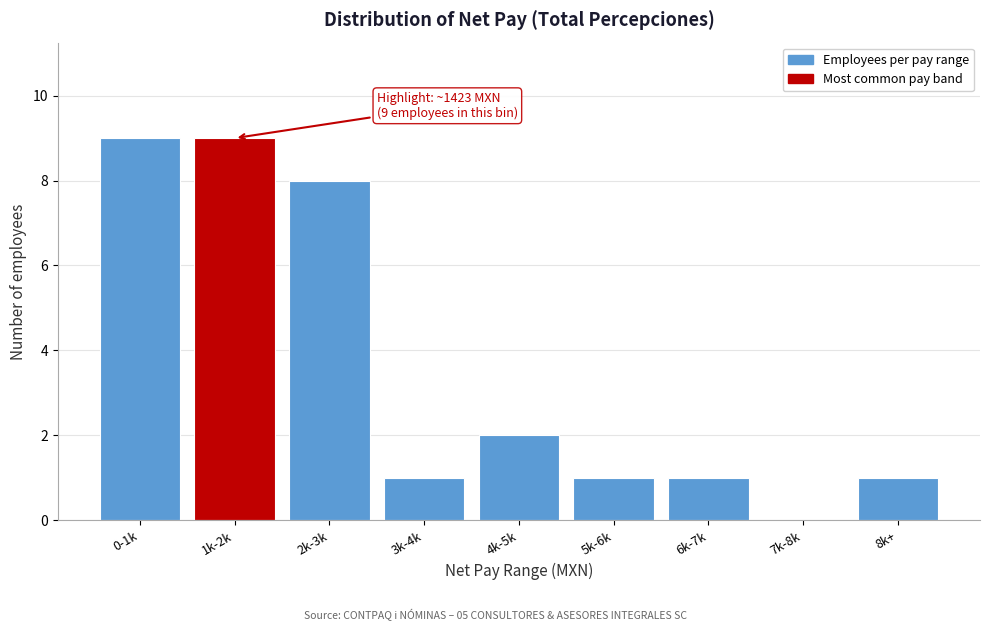

Reading left to right, transcribe all the data shown in this chart.

0-1k=9	1k-2k=9	2k-3k=8	3k-4k=1	4k-5k=2	5k-6k=1	6k-7k=1	7k-8k=0	8k+=1